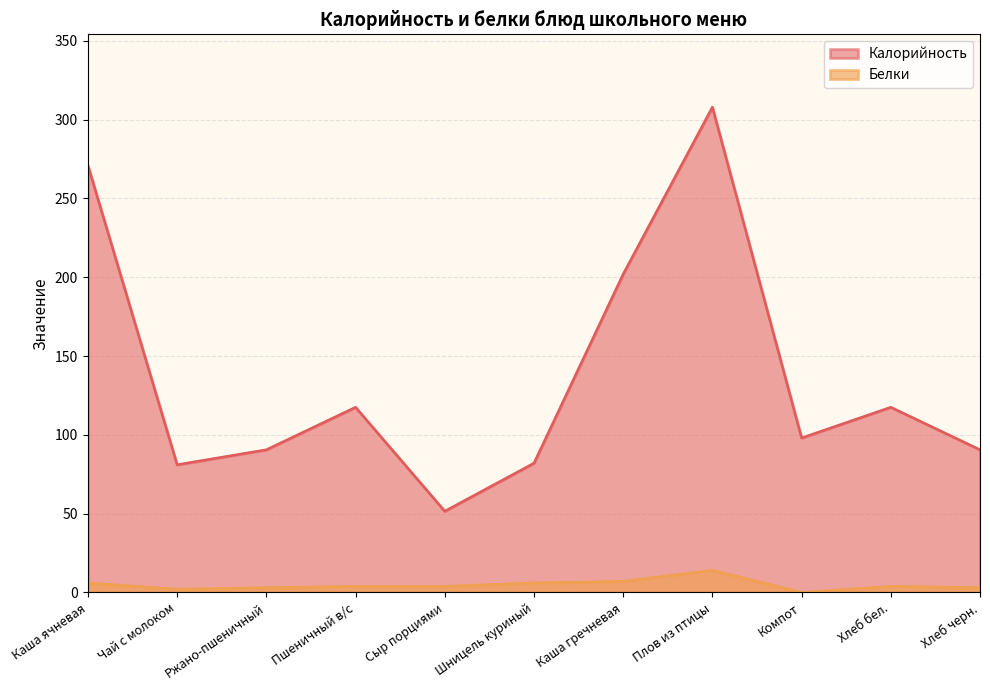

Rank the series by their maximum value, from highest to lowest.

Калорийность, Белки